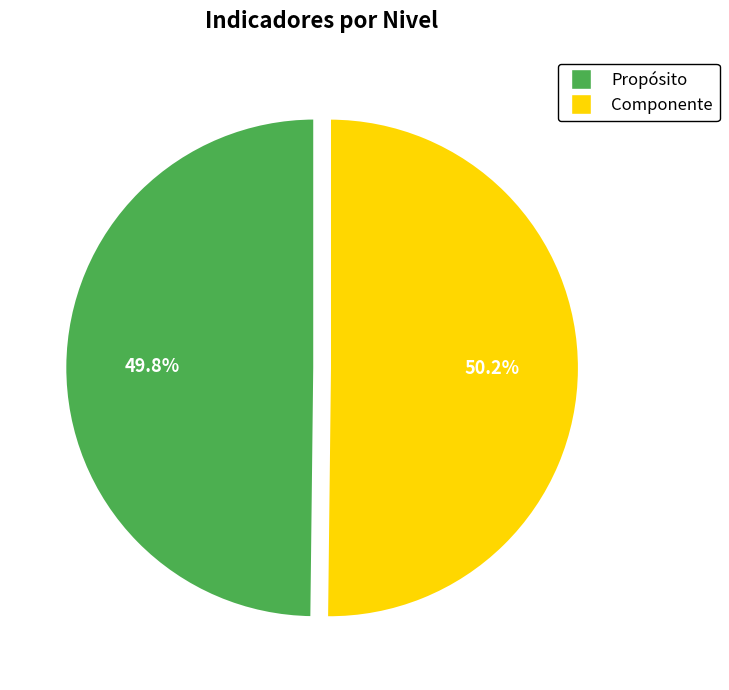

To the nearest percent, what is the average slice percentage?

50%